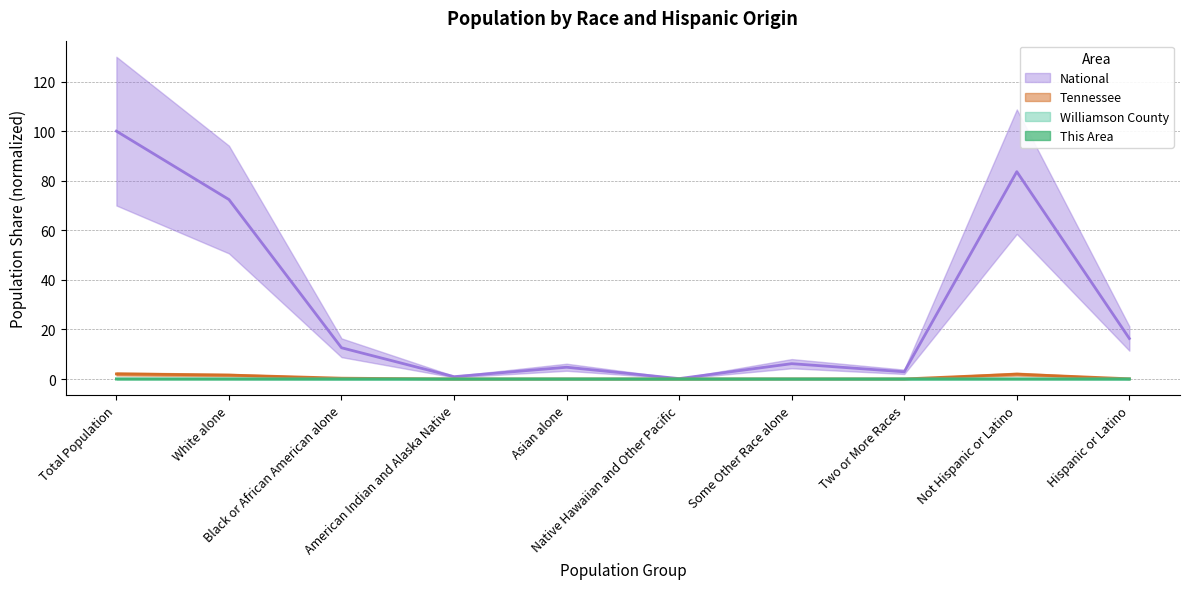

Is it true that Williamson County equals 0.0 at Native Hawaiian and Other Pacific?

False